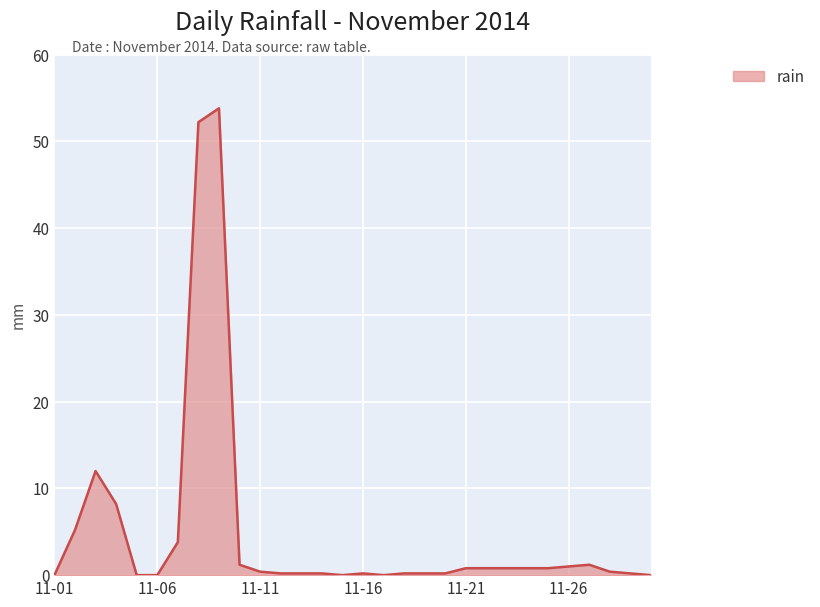

What is the greatest value displayed?

53.8